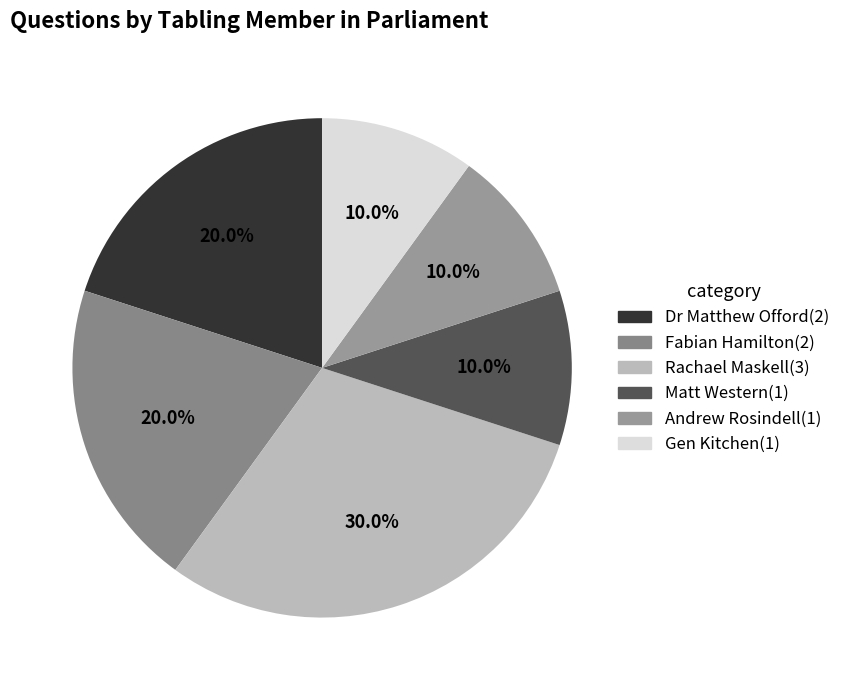

Is there a majority slice in this chart?

No